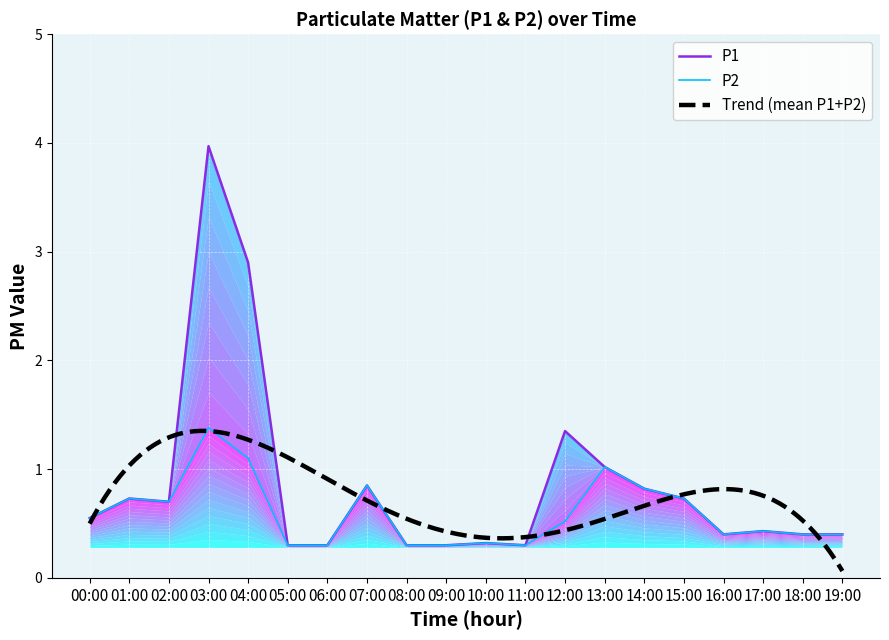

What is the difference between the P1 values at 00:00 and 04:00?

2.3